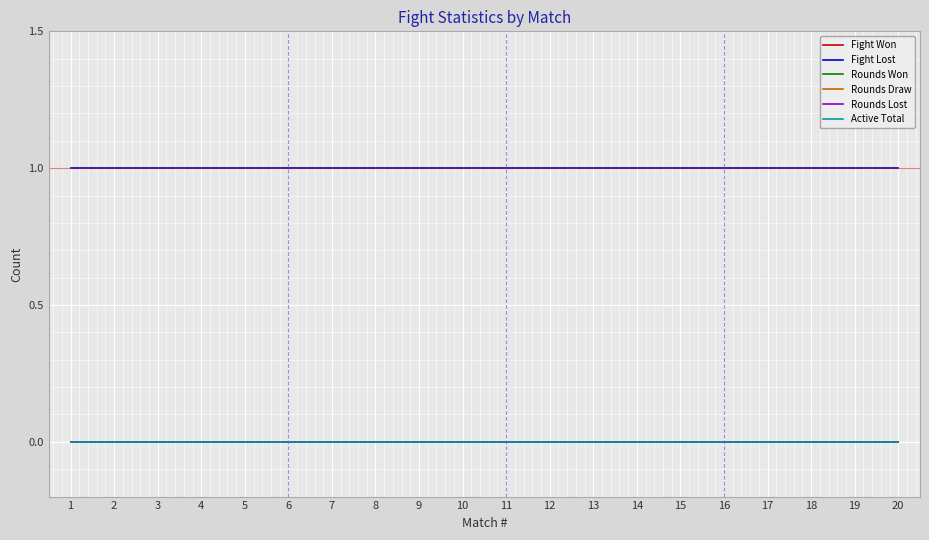

List the labels in order of Rounds Draw value, smallest first.

1, 2, 3, 4, 5, 6, 7, 8, 9, 10, 11, 12, 13, 14, 15, 16, 17, 18, 19, 20